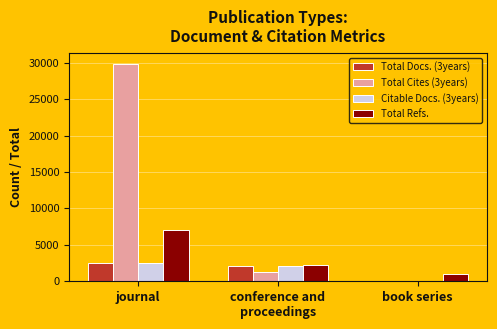

How many positive values does the Total Cites (3years) series have?

2